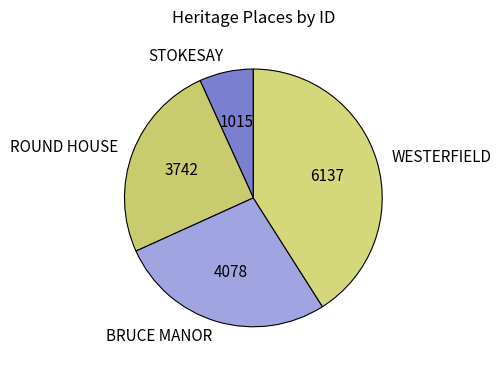

True or false: STOKESAY accounts for 7% of the total.

True